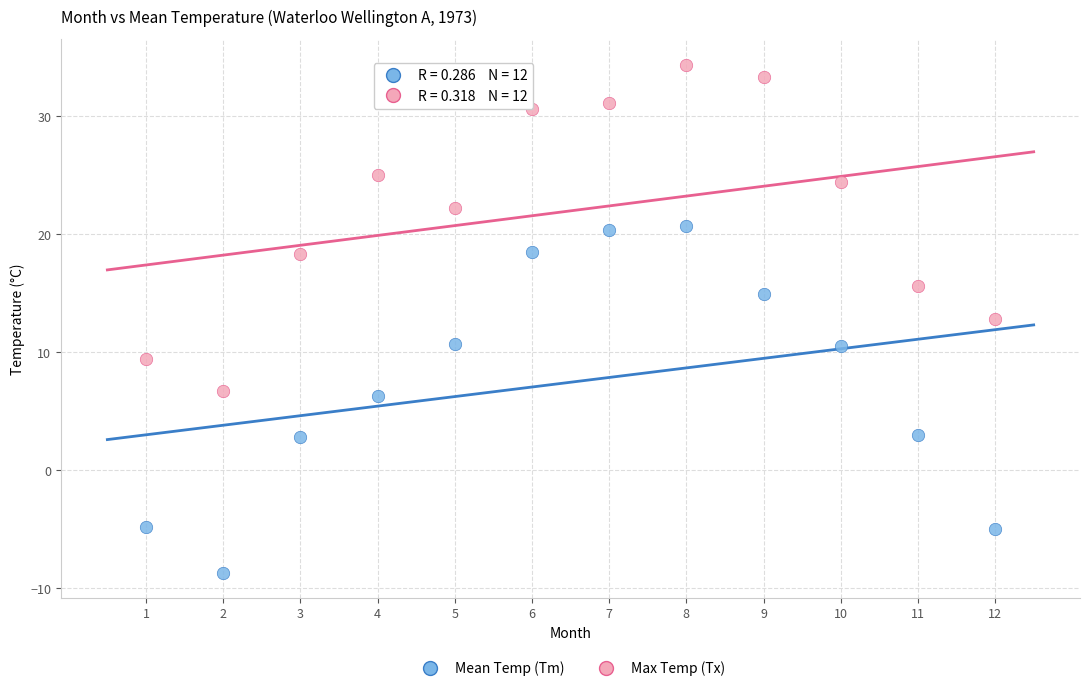

Across all series, what Y value is closest to 12?

12.8